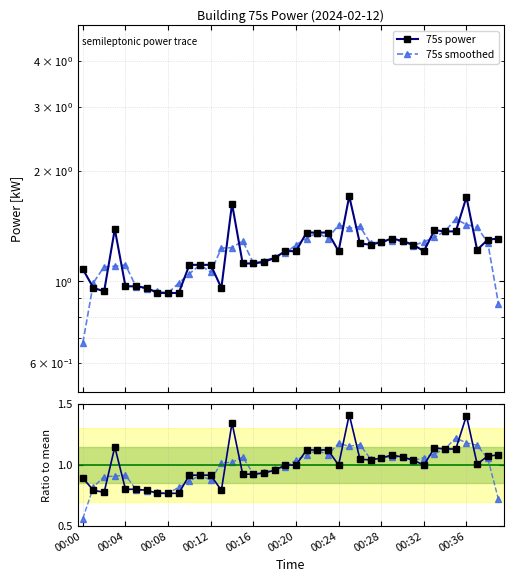

Which series has the widest spread of values?

75s smoothed